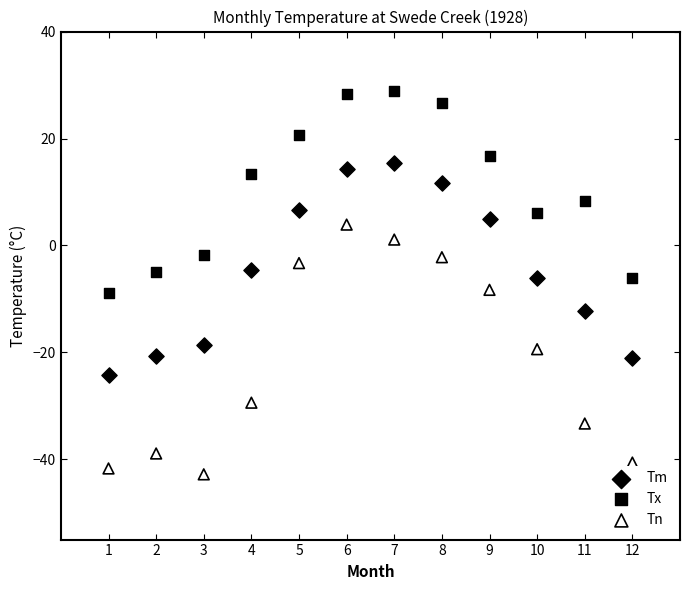

Which series contains the highest Y value?

Tx